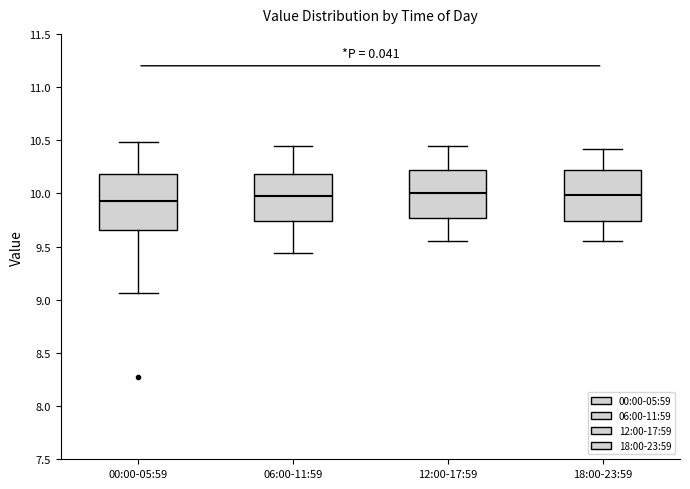

Reading left to right, transcribe this box plot: for each box, give where its median line is, the range the box spans, and where its two whiskers end, as read against the y-axis. The values are not printed on the chart, so give them approximately, as read against the axis.

00:00-05:59: median 9.95, box 9.65 to 10.20, whiskers 9.05 to 10.50
06:00-11:59: median 10.00, box 9.75 to 10.20, whiskers 9.45 to 10.45
12:00-17:59: median 10.00, box 9.75 to 10.20, whiskers 9.55 to 10.45
18:00-23:59: median 10.00, box 9.75 to 10.20, whiskers 9.55 to 10.40